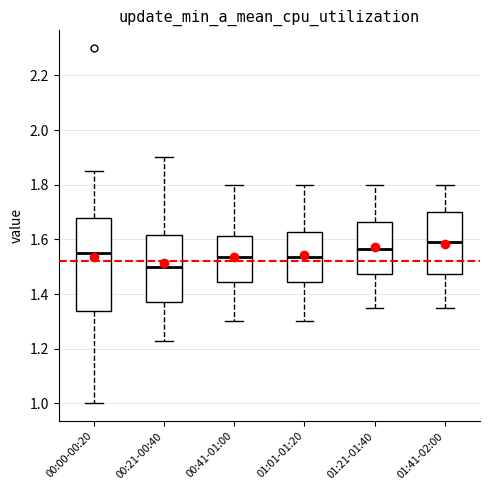

Where is the lower edge of the box for 00:00-00:20 on the y-axis? The values are not printed on the chart, so give them approximately, as read against the axis.

1.34